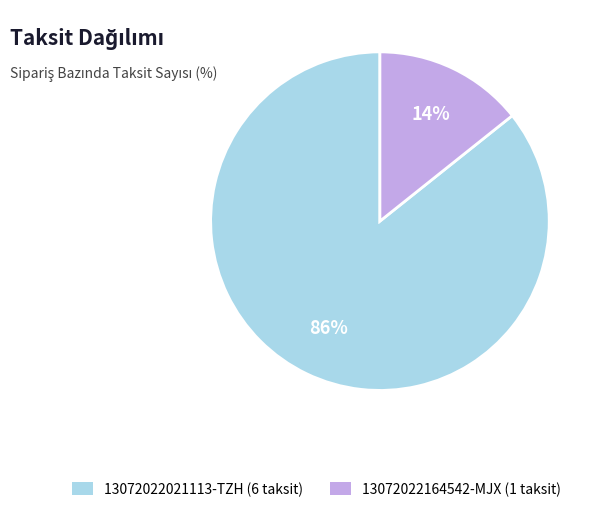

Which category has the biggest portion of the pie?

13072022021113-TZH (6 taksit)